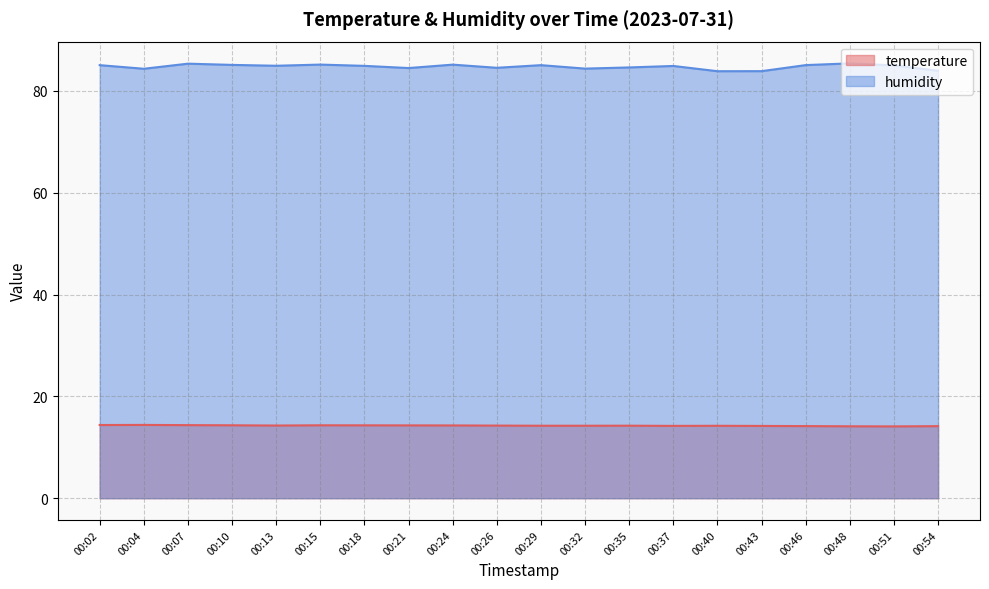

What is the maximum value for humidity?

85.4